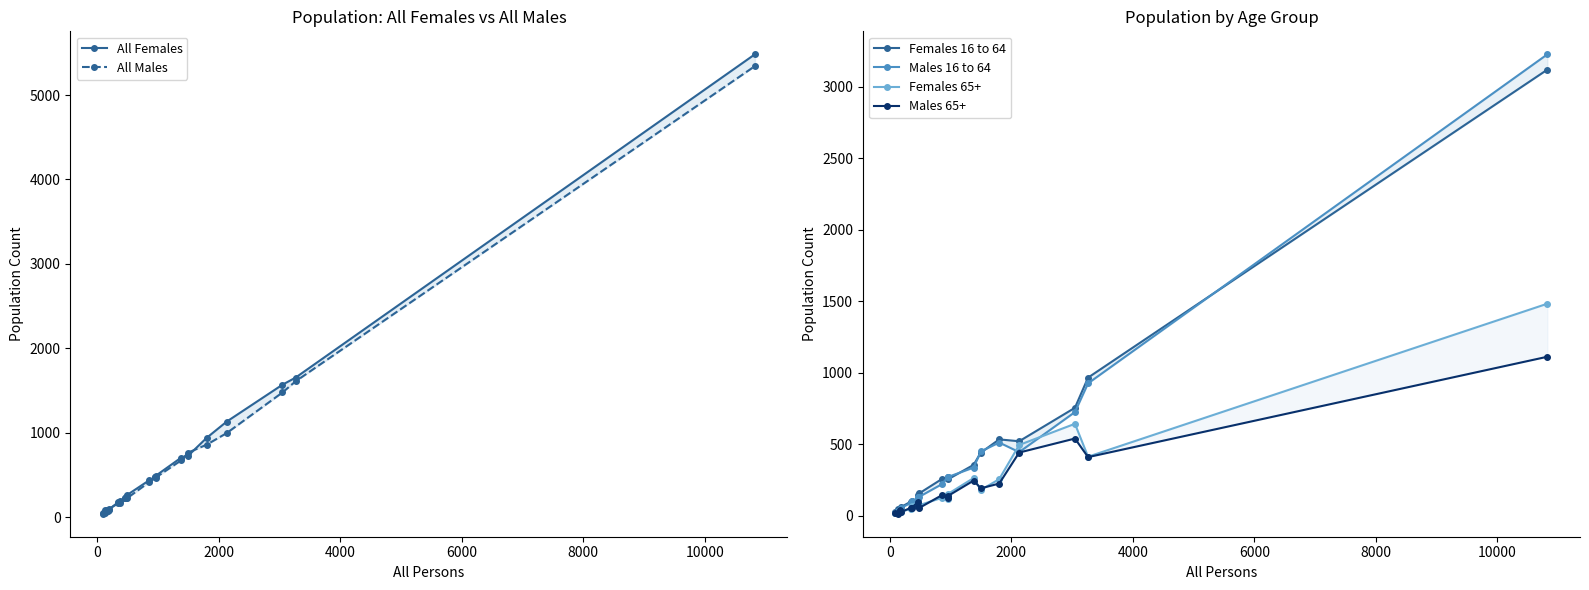

Where is the first local minimum for Males 16 to 64?

2000